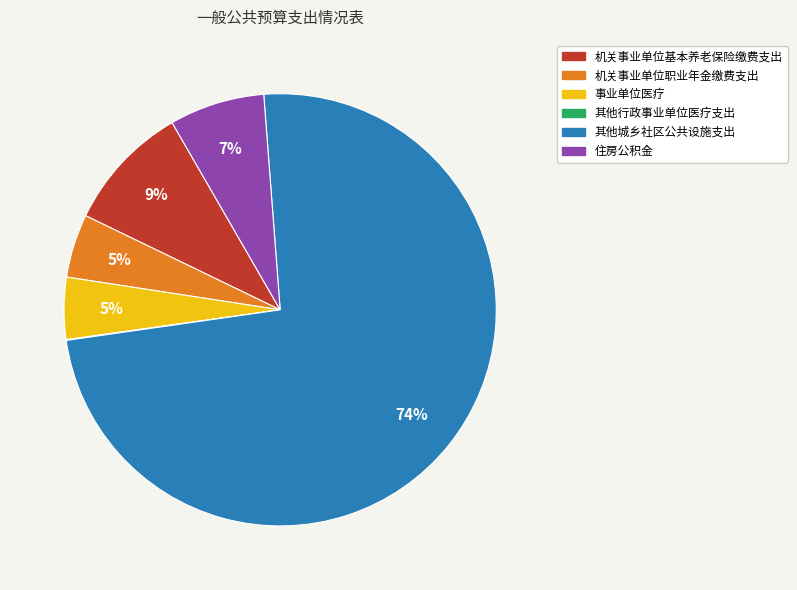

Combined, do 机关事业单位基本养老保险缴费支出 and 事业单位医疗 account for over 50%?

No